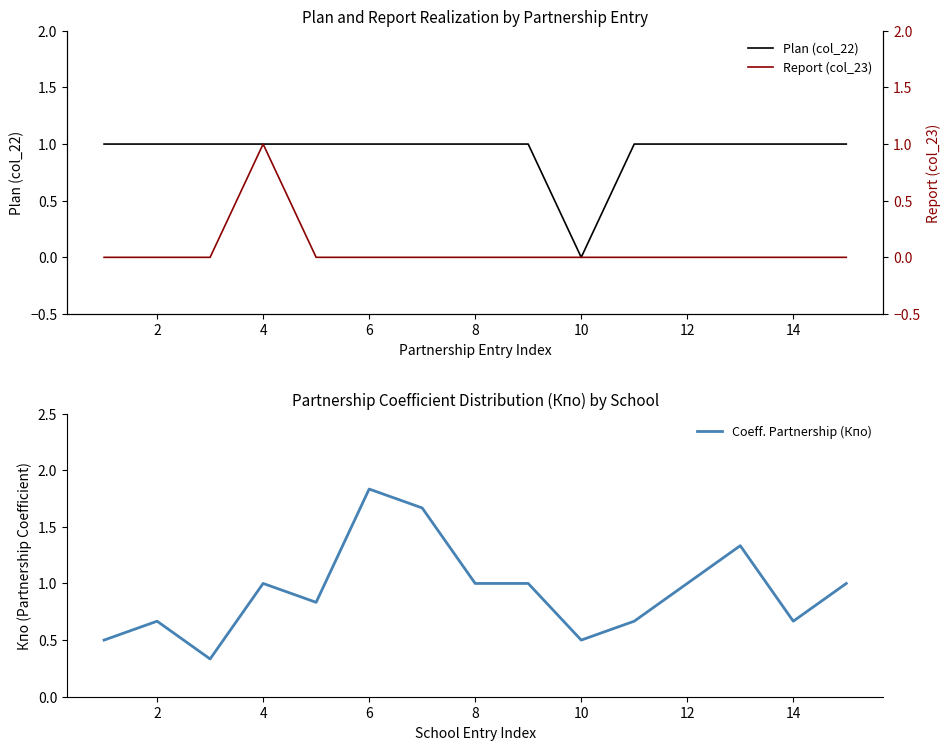

True or false: Plan (col_22) and Report (col_23) cross at least once.

False